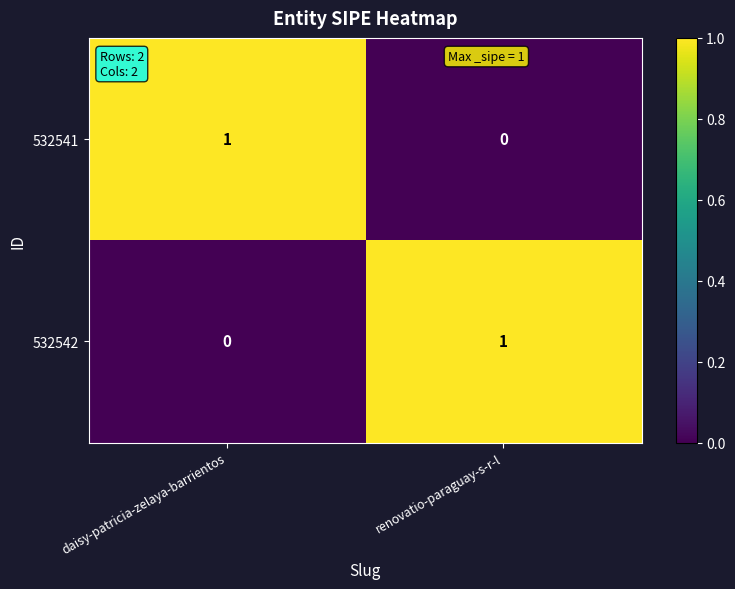

At which label does 532542 reach its minimum?

daisy-patricia-zelaya-barrientos